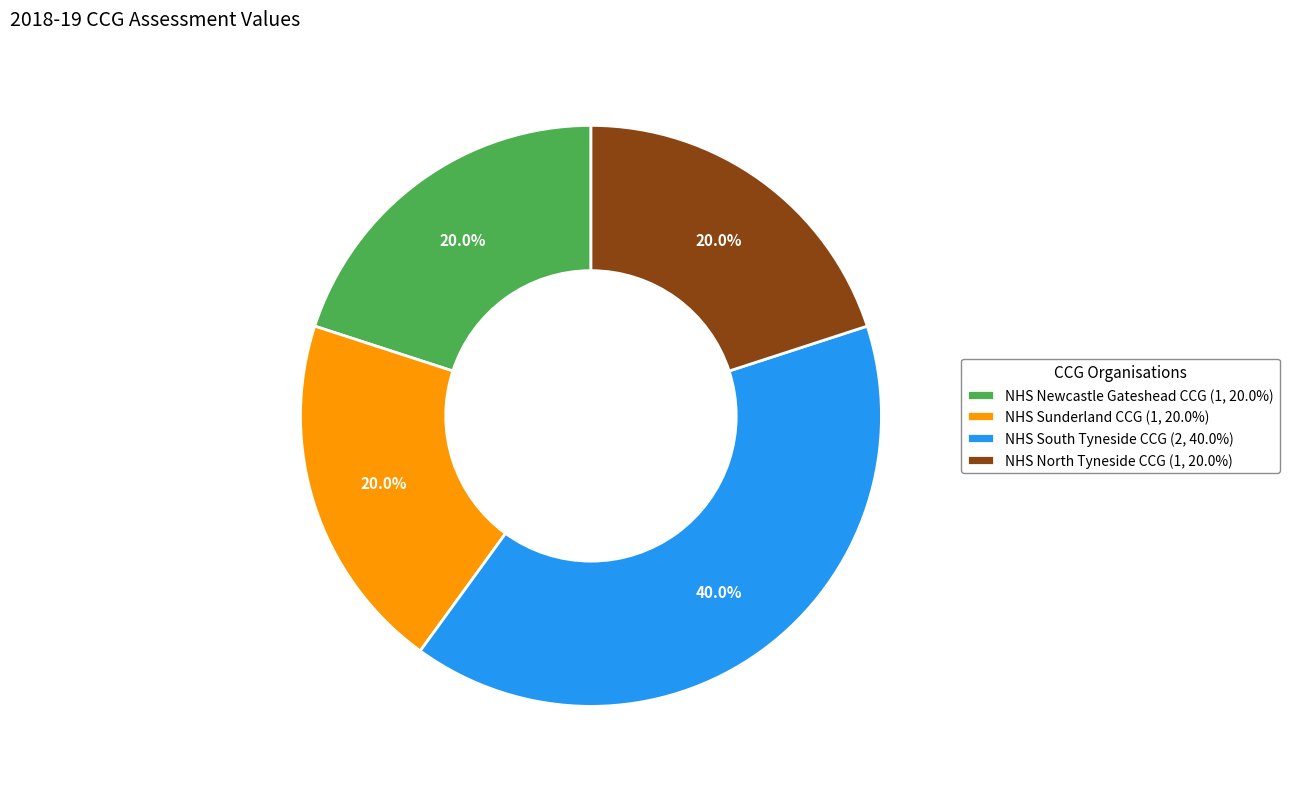

To the nearest percent, what is the average slice percentage?

25%